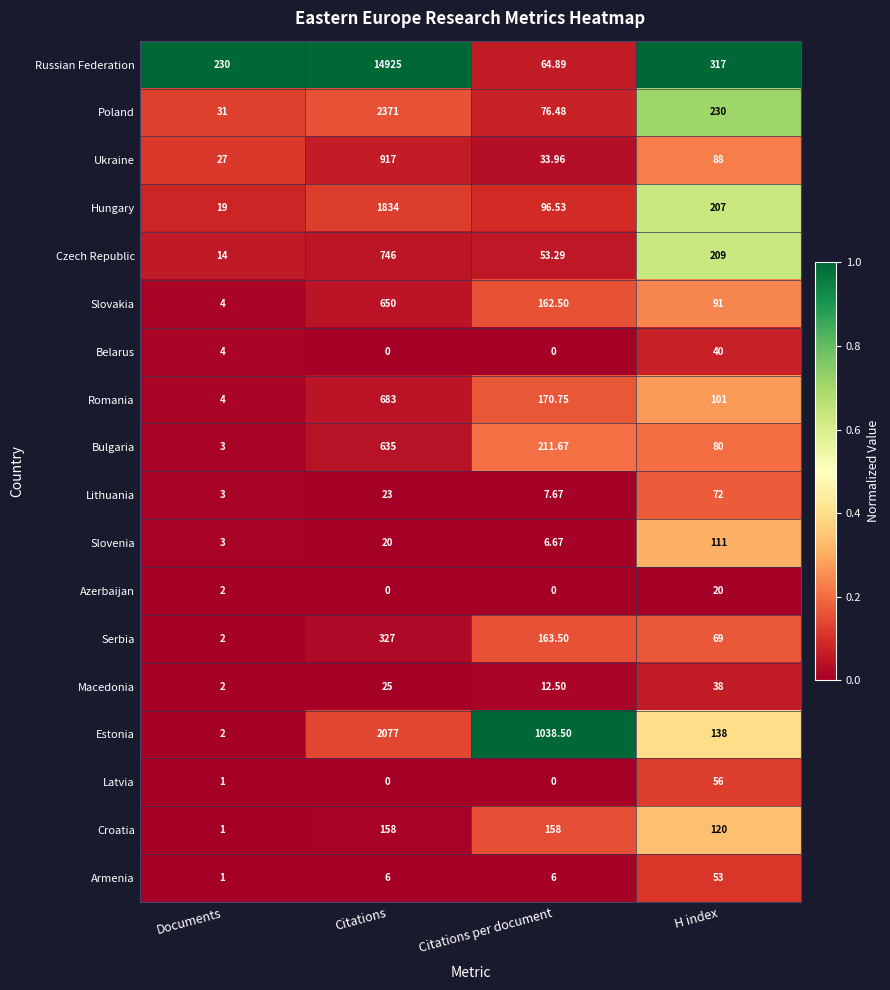

At how many categories does at least one series exceed 0?

4